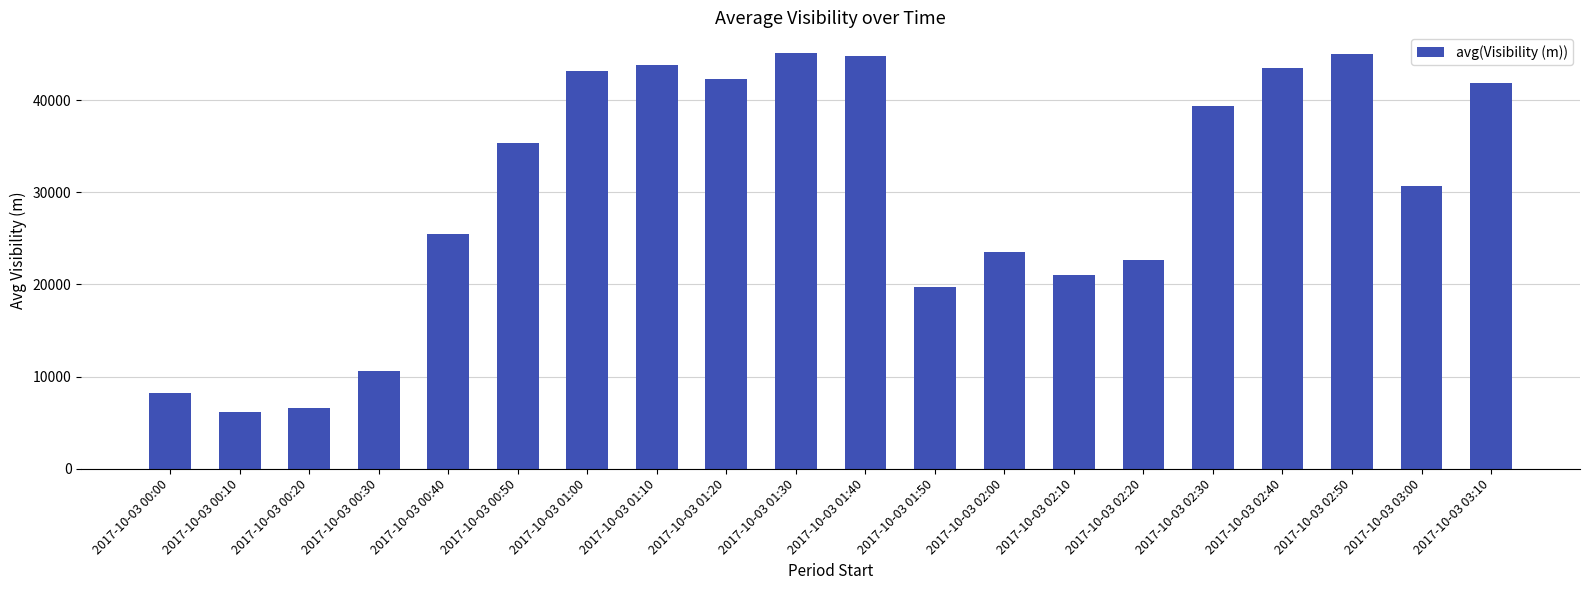

What is the sum of all values?

598738